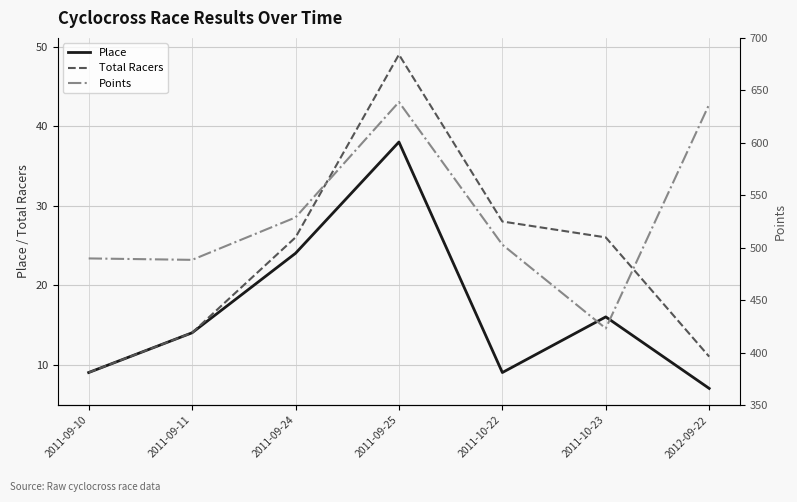

What is the sum of the Total Racers values at 2011-09-11 and 2012-09-22?

25